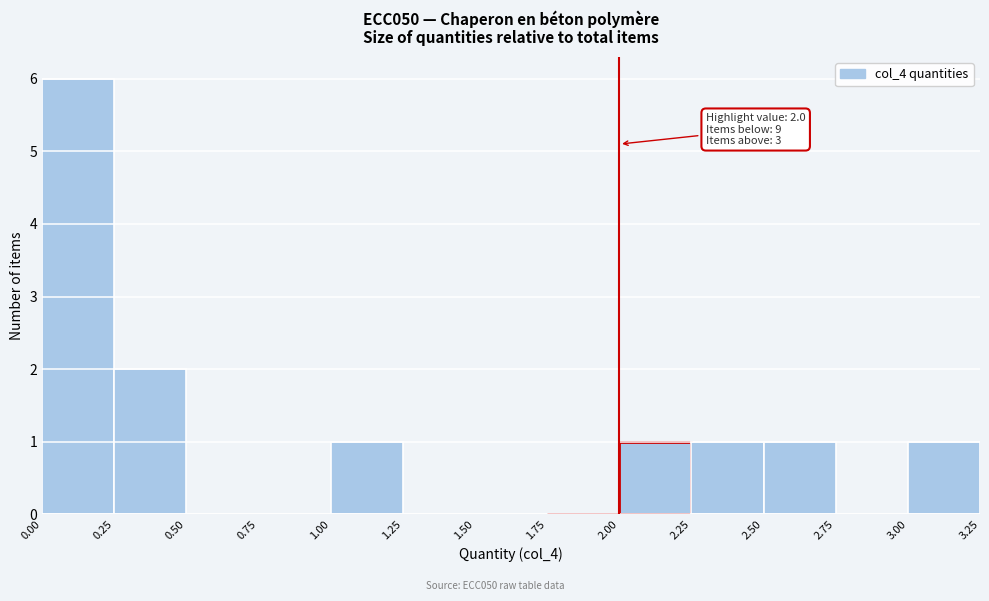

Which range on the x-axis has the tallest bar?

0.00 to 0.25